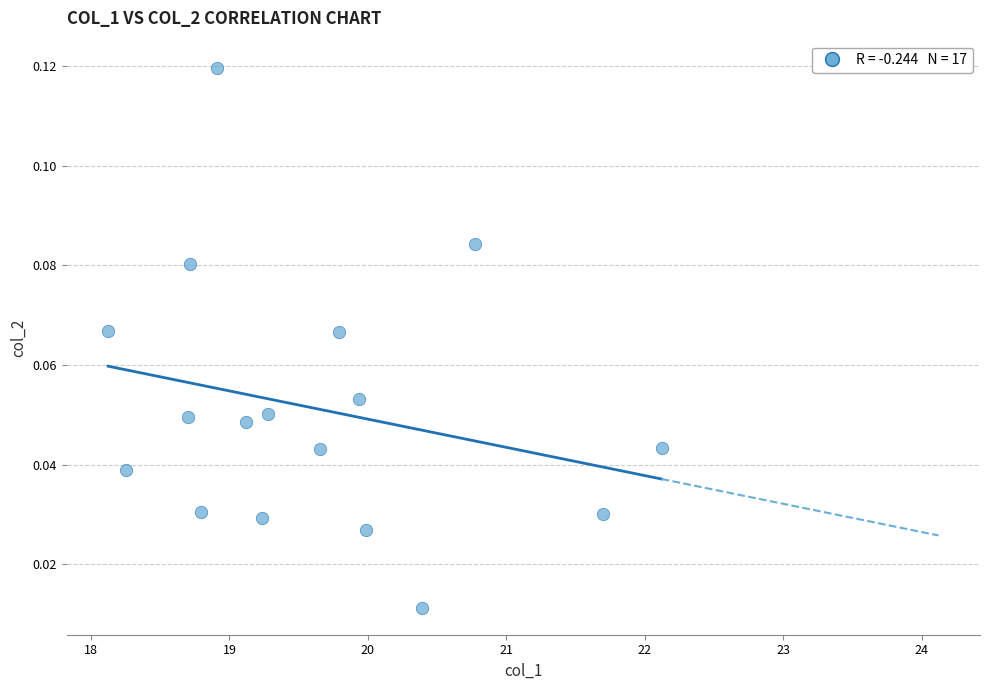

What is the range of X values (max minus min)?

4.0